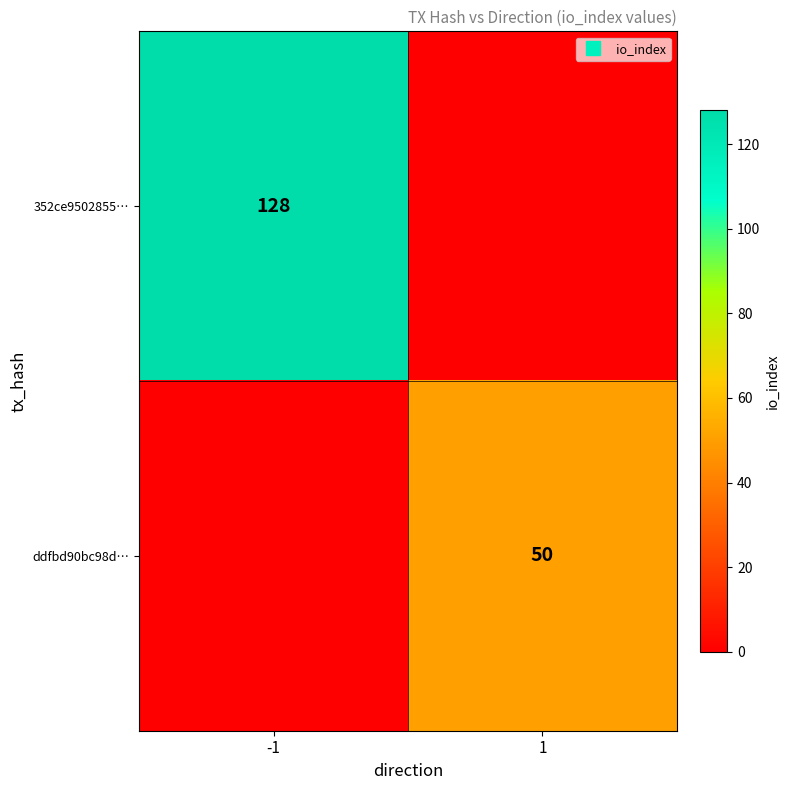

How many distinct data groups are displayed?

2